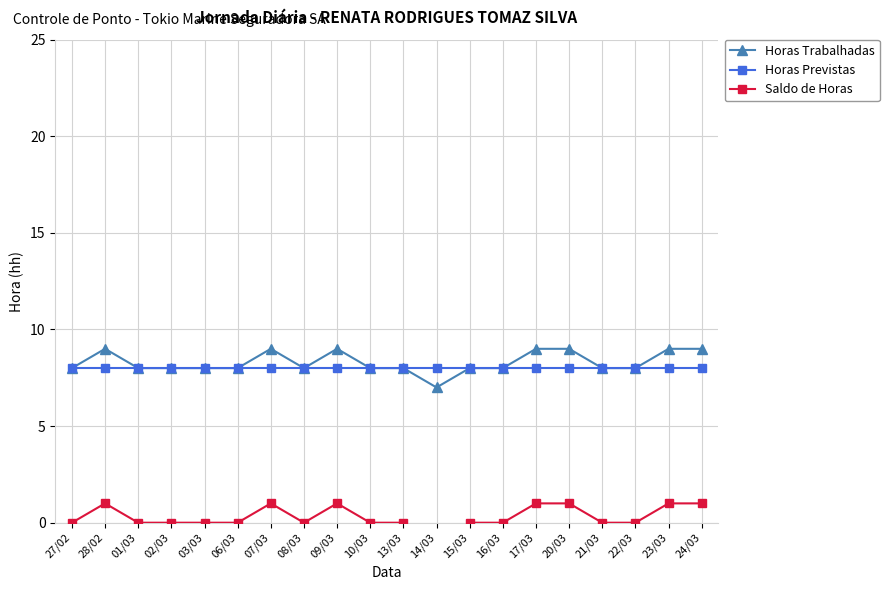

Reading right to left, what are all the values shown in this chart?

Horas Trabalhadas: 24/03=9	23/03=9	22/03=8	21/03=8	20/03=9	17/03=9	16/03=8	15/03=8	14/03=7	13/03=8	10/03=8	09/03=9	08/03=8	07/03=9	06/03=8	03/03=8	02/03=8	01/03=8	28/02=9	27/02=8
Horas Previstas: 24/03=8	23/03=8	22/03=8	21/03=8	20/03=8	17/03=8	16/03=8	15/03=8	14/03=8	13/03=8	10/03=8	09/03=8	08/03=8	07/03=8	06/03=8	03/03=8	02/03=8	01/03=8	28/02=8	27/02=8
Saldo de Horas: 24/03=1	23/03=1	22/03=0	21/03=0	20/03=1	17/03=1	16/03=0	15/03=0	14/03=-1	13/03=0	10/03=0	09/03=1	08/03=0	07/03=1	06/03=0	03/03=0	02/03=0	01/03=0	28/02=1	27/02=0